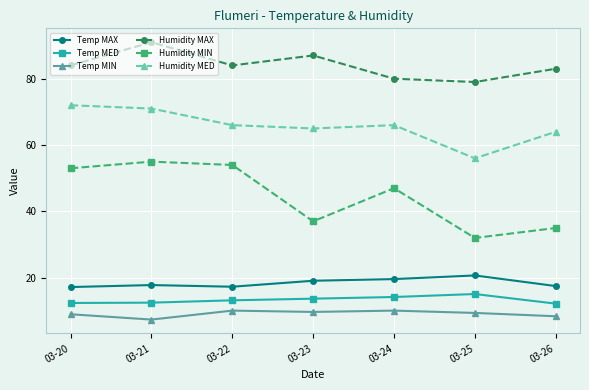

True or false: Humidity MED has a value of 87.1 at 03-23.

False